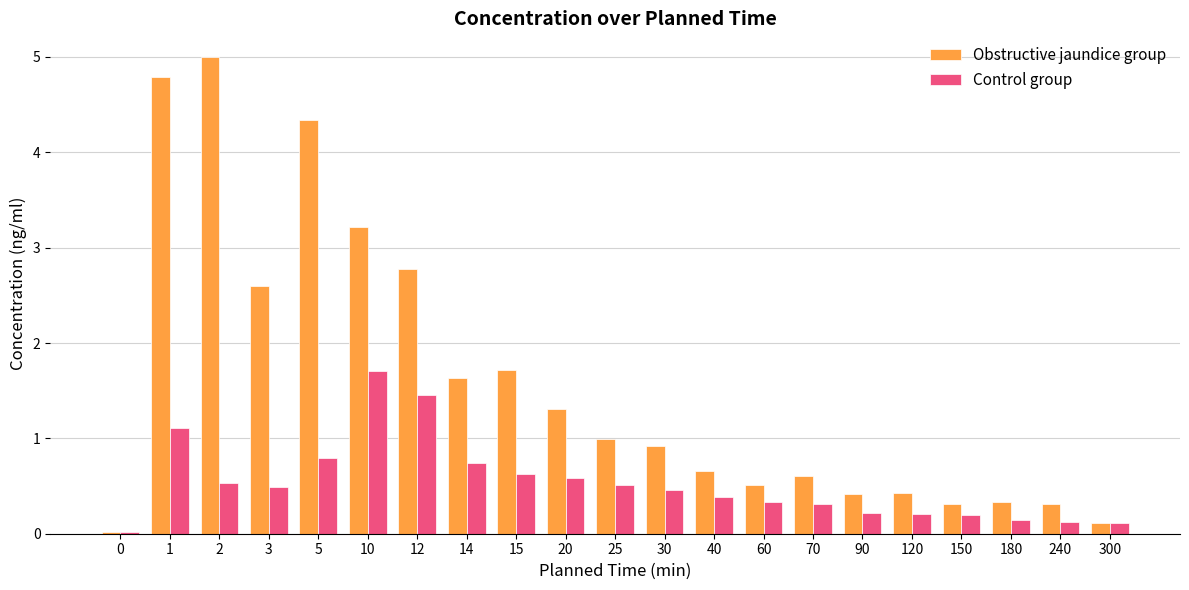

Is the value of Control group at 20 greater than the value of Obstructive jaundice group at 3?

No